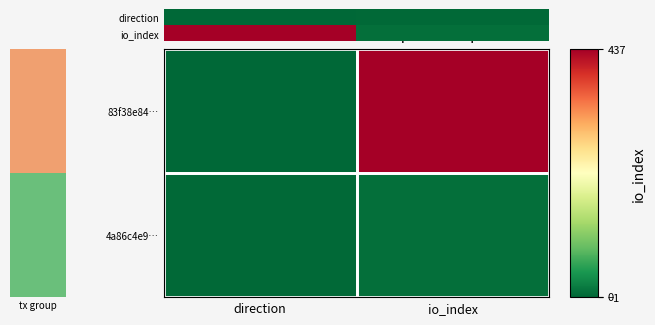

Read the io_index value at io_index, to the nearest 5.

5